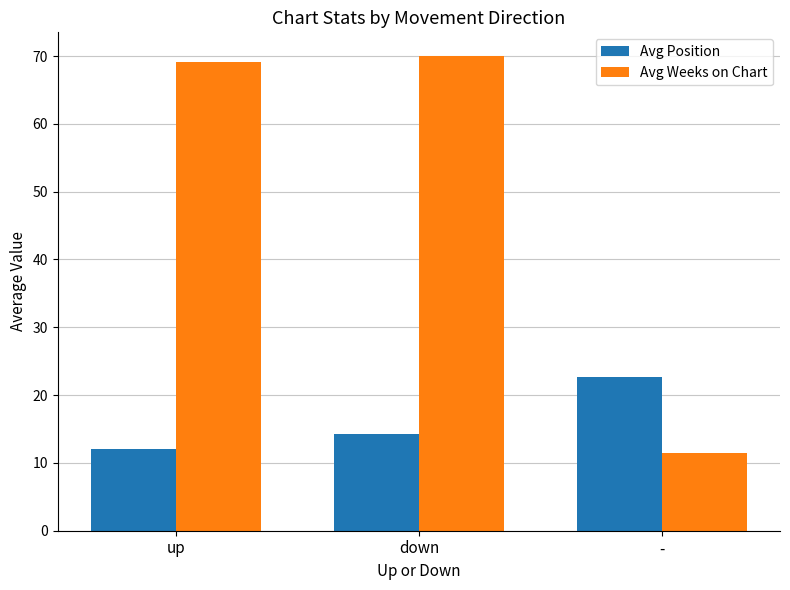

Reading right to left, extract all data points from this chart.

Avg Position: -=22.7	down=14.3	up=12.0
Avg Weeks on Chart: -=11.5	down=70.0	up=69.2